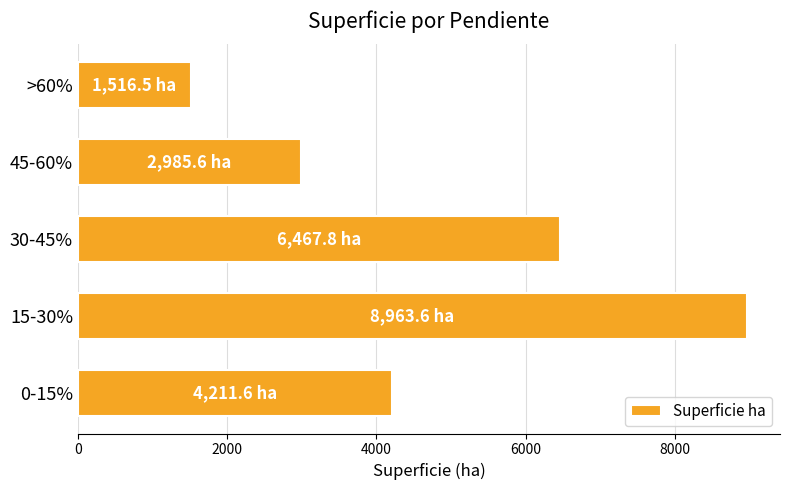

List the labels in order of value, largest first.

15-30%, 30-45%, 0-15%, 45-60%, >60%